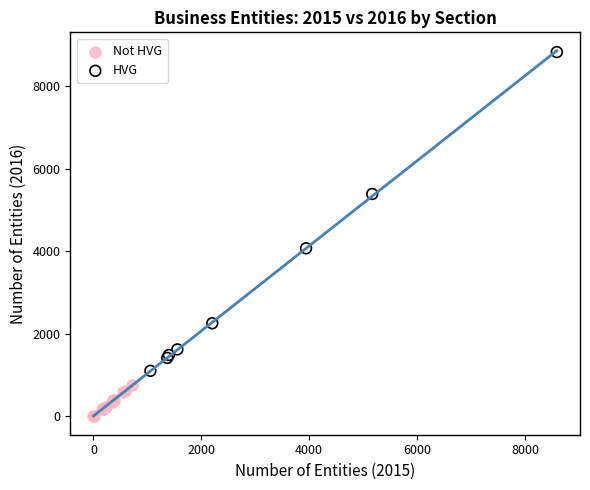

Which series reaches the maximum Y coordinate?

HVG